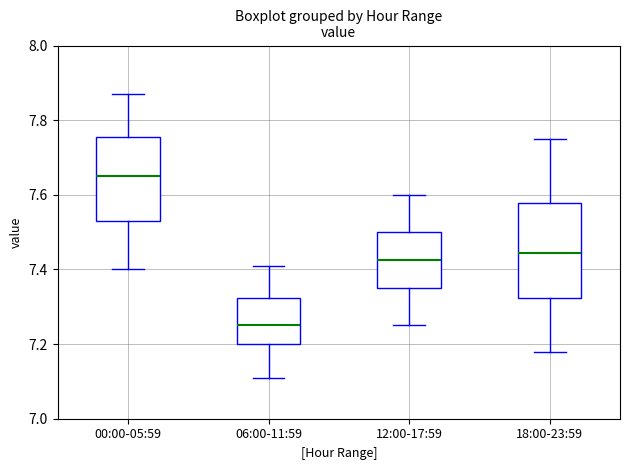

Comparing the boxes themselves (not the whiskers), which one is the tallest?

18:00-23:59